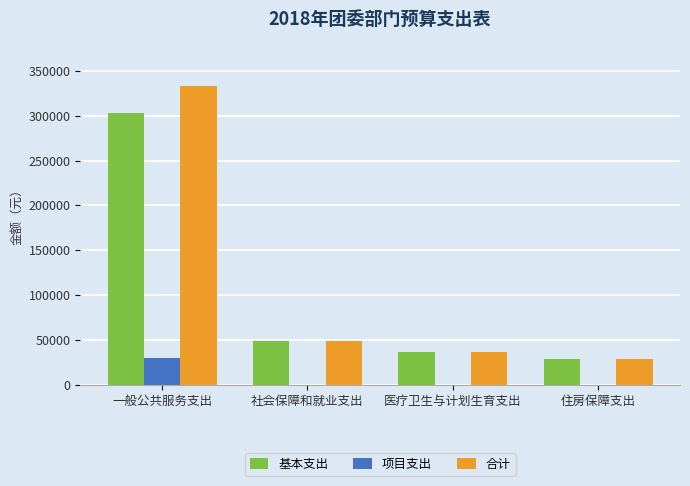

Which series has the largest range (max minus min)?

合计